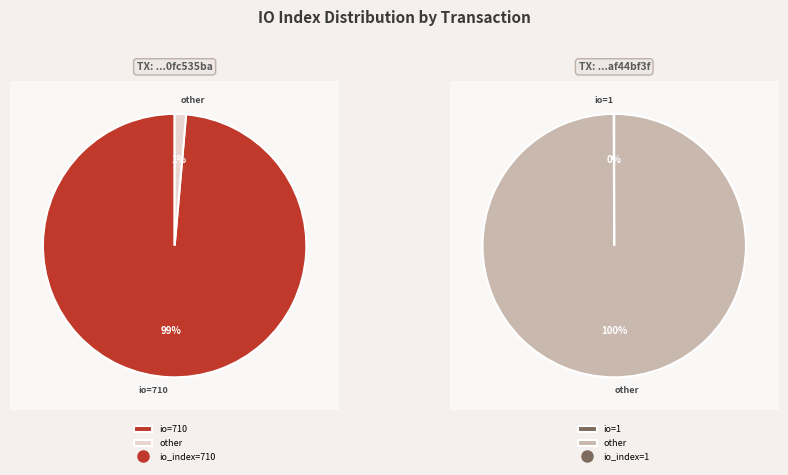

Which slice is the largest?

710